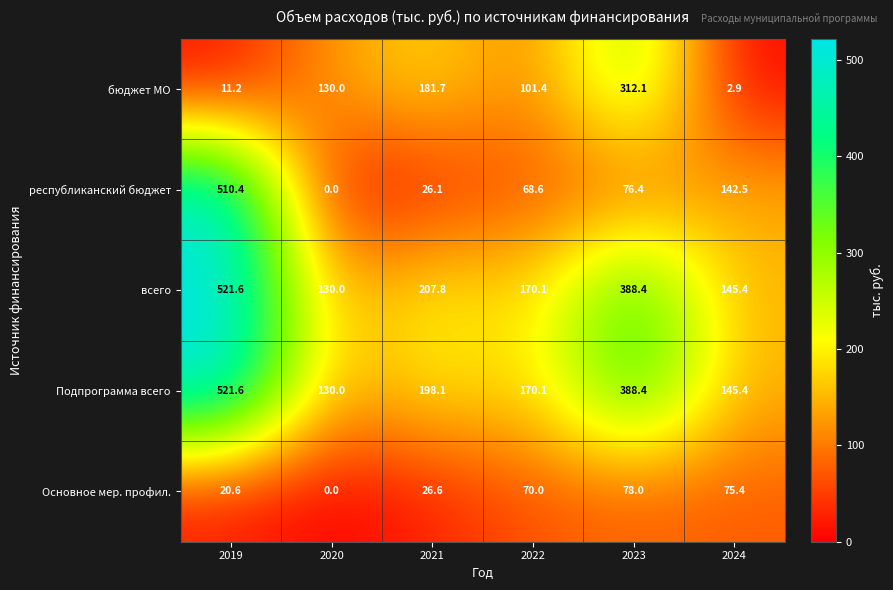

Is it true that бюджет МО equals 11.2 at 2019?

True